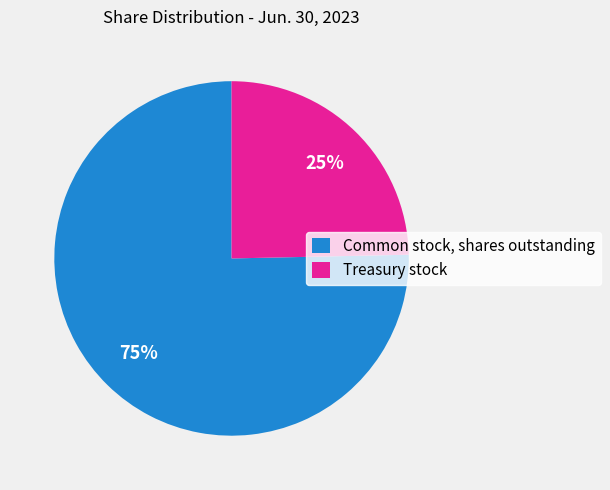

To the nearest percent, what portion does Treasury stock represent?

25%